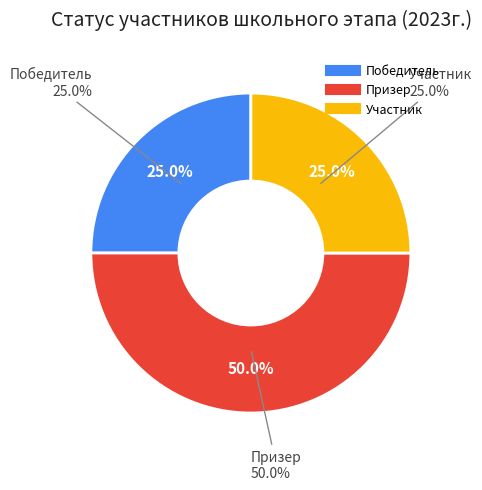

Rank the categories by value from highest to lowest.

Призер, Победитель, Участник